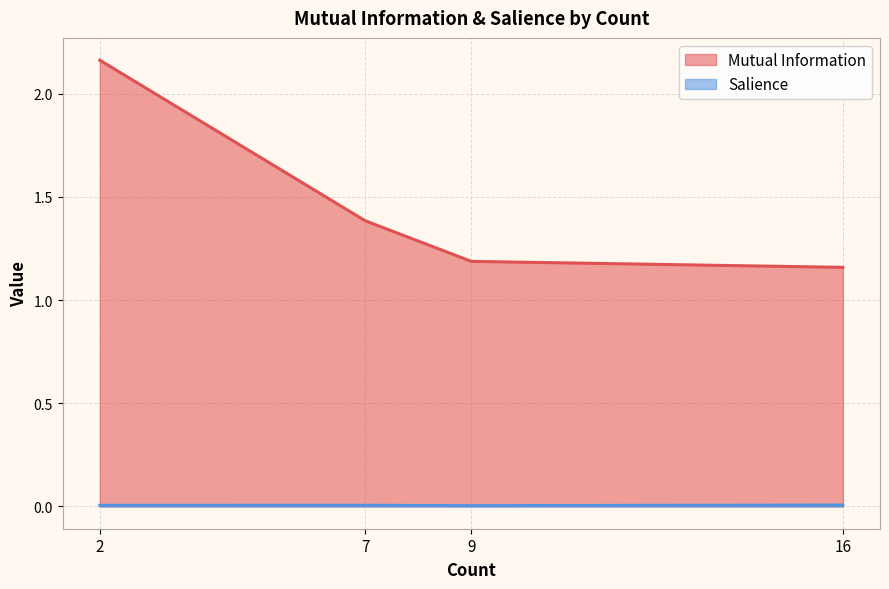

The value of Salience at 7 is 0.0. True or false?

False